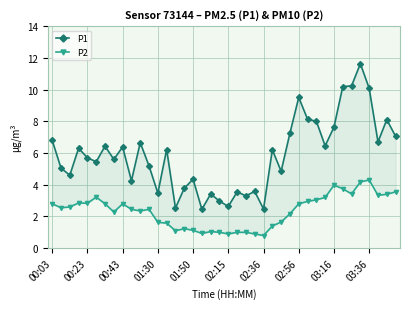

Which series has the largest range (max minus min)?

P1